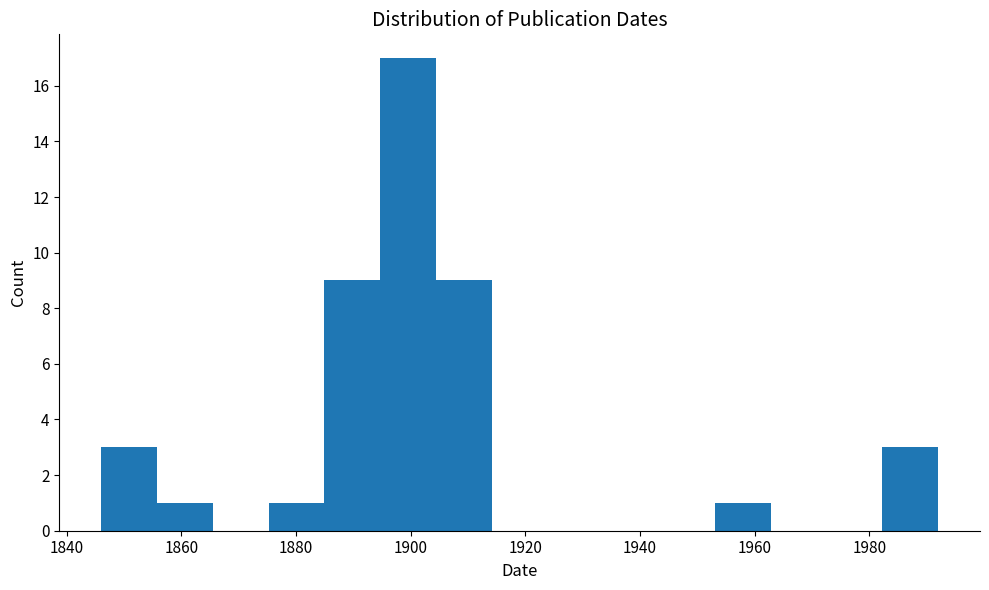

Reading left to right, list every bar in this chart as the range it spans on the x-axis followed by its height. Neither the bar edges nor the heights are printed on the chart, so give them approximately, as read against the axes.

1846 to 1856: 3
1856 to 1866: 1
1866 to 1876: 0
1876 to 1884: 1
1884 to 1894: 9
1894 to 1904: 17
1904 to 1914: 9
1914 to 1924: 0
1924 to 1934: 0
1934 to 1944: 0
1944 to 1954: 0
1954 to 1962: 1
1962 to 1972: 0
1972 to 1982: 0
1982 to 1992: 3